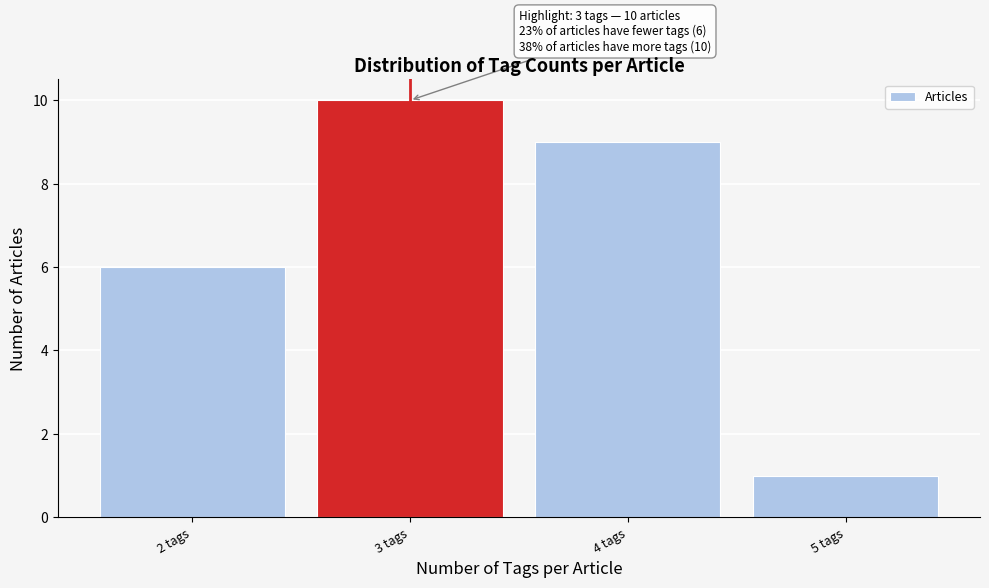

Reading right to left, transcribe all the data shown in this chart.

1	9	10	6